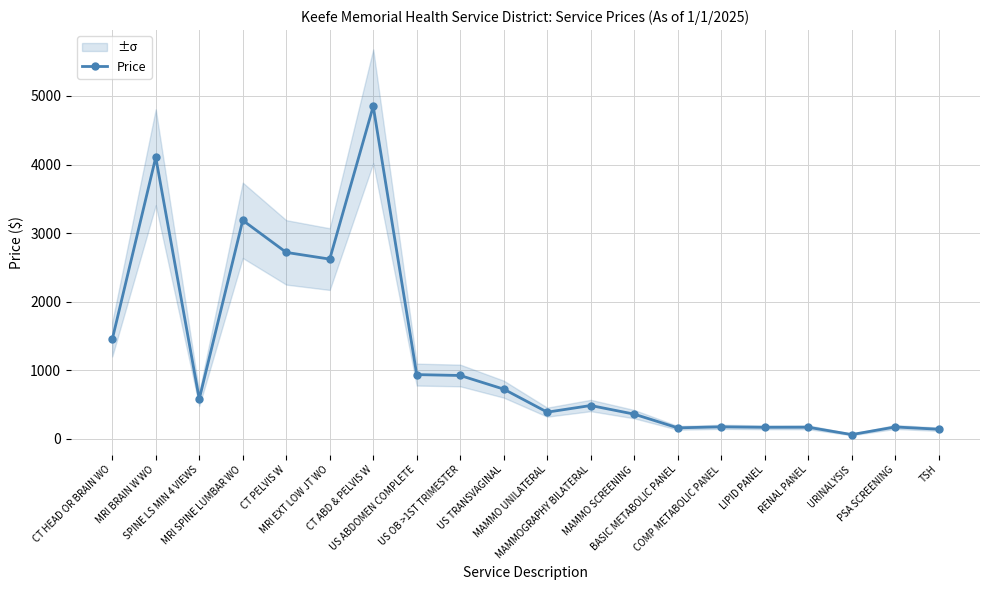

The chart shows a value of 185 at TSH. True or false?

False